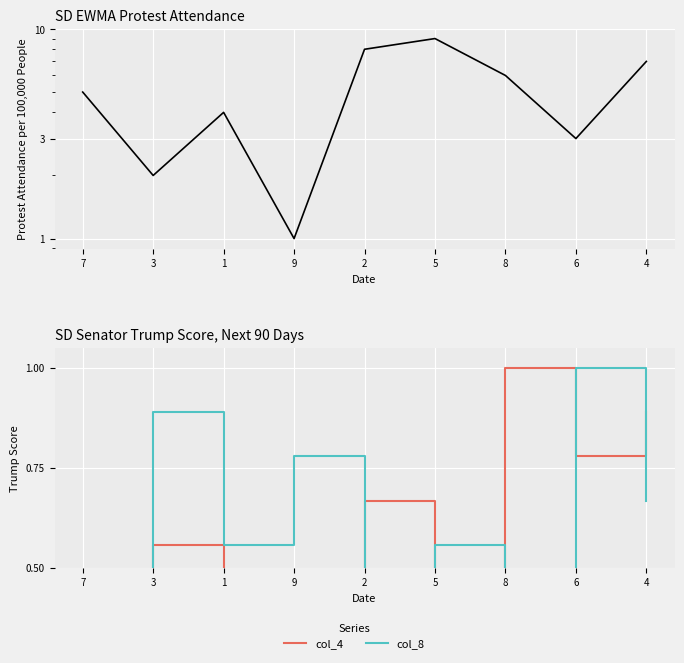

What is the value of the col_4 point at the 9th from the left?

0.9